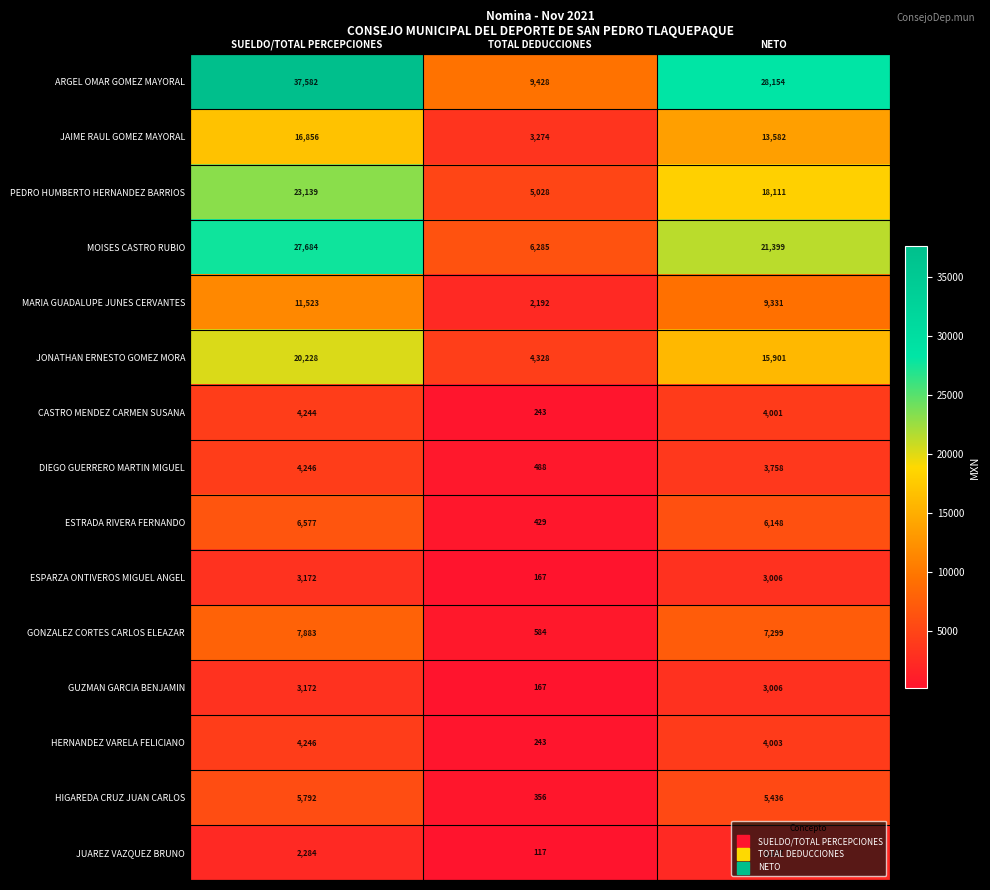

At which label does PEDRO HUMBERTO HERNANDEZ BARRIOS reach its minimum?

TOTAL DEDUCCIONES